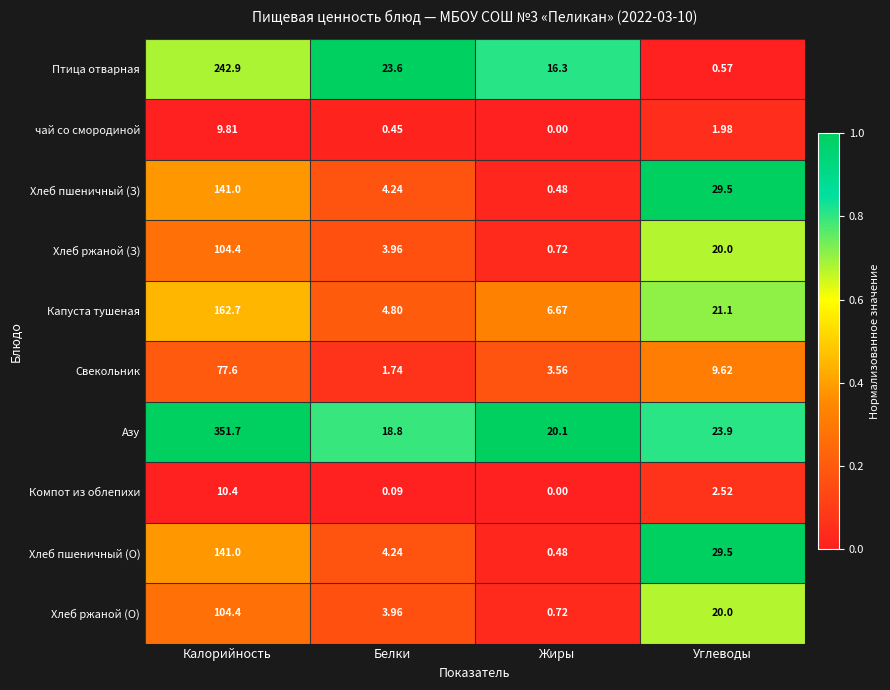

What is the greatest value displayed?

351.7